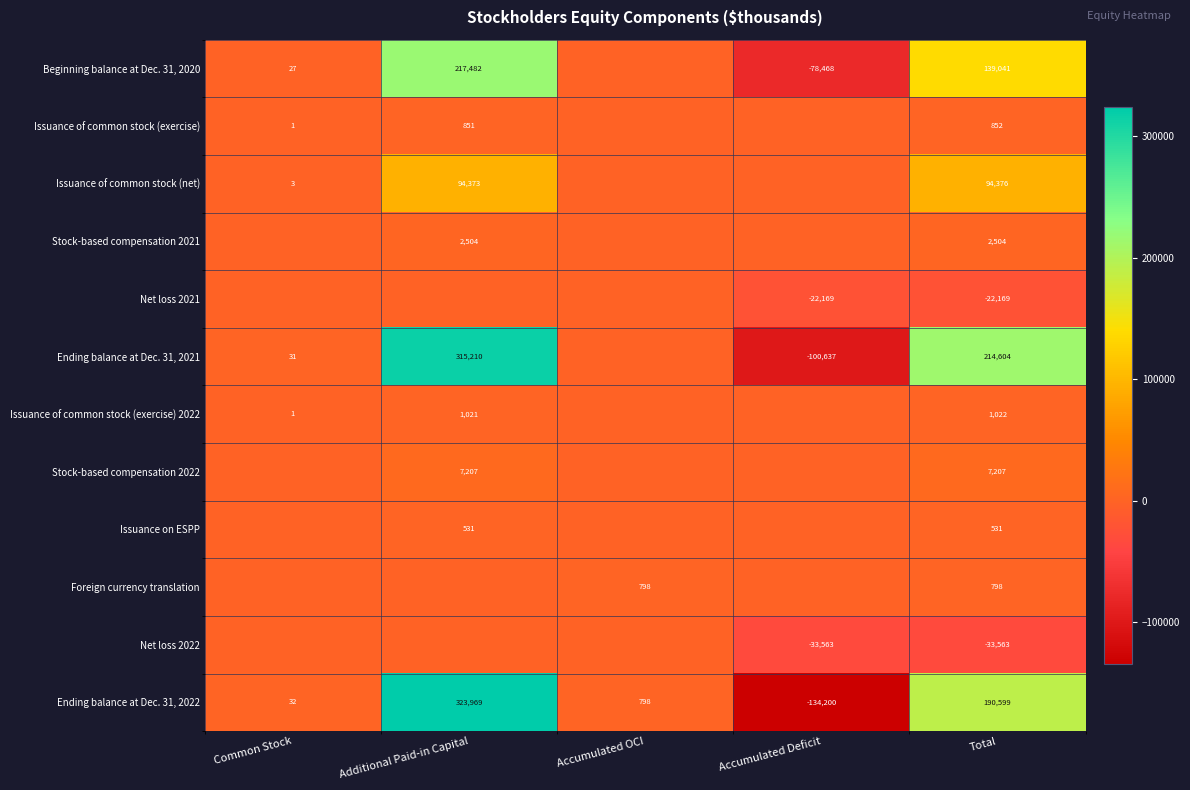

What is the smallest value displayed?

-134200